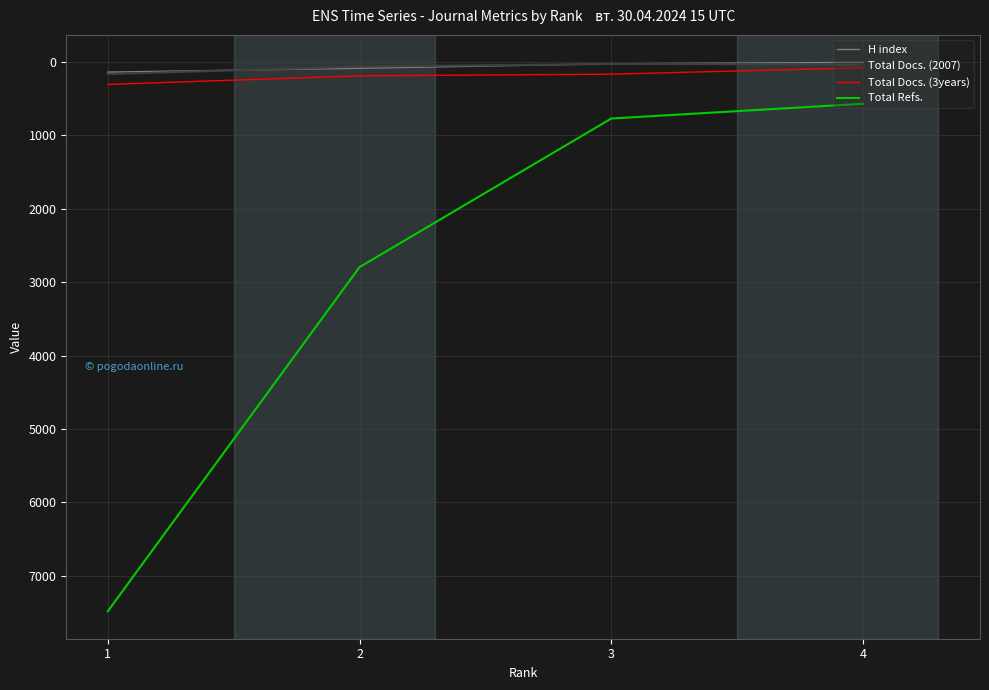

What is the sum of the H index values at 1 and 2?

230